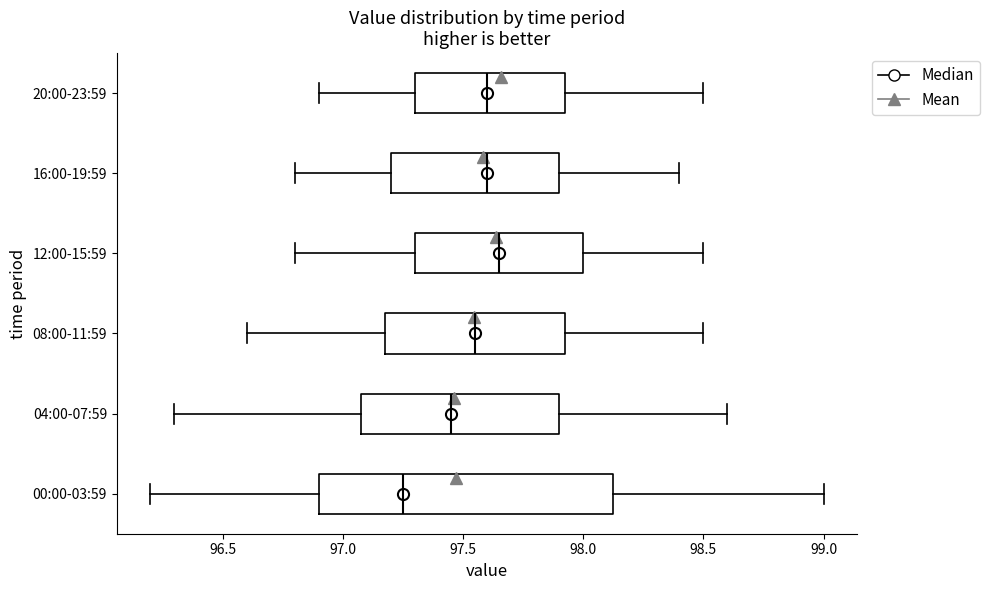

Reading bottom to top, transcribe this box plot: for each box, give where its median line is, the range the box spans, and where its two whiskers end, as read against the x-axis. The values are not printed on the chart, so give them approximately, as read against the axis.

00:00-03:59: median 97.25, box 96.90 to 98.15, whiskers 96.20 to 99.00
04:00-07:59: median 97.45, box 97.10 to 97.90, whiskers 96.30 to 98.60
08:00-11:59: median 97.55, box 97.20 to 97.95, whiskers 96.60 to 98.50
12:00-15:59: median 97.65, box 97.30 to 98.00, whiskers 96.80 to 98.50
16:00-19:59: median 97.60, box 97.20 to 97.90, whiskers 96.80 to 98.40
20:00-23:59: median 97.60, box 97.30 to 97.95, whiskers 96.90 to 98.50